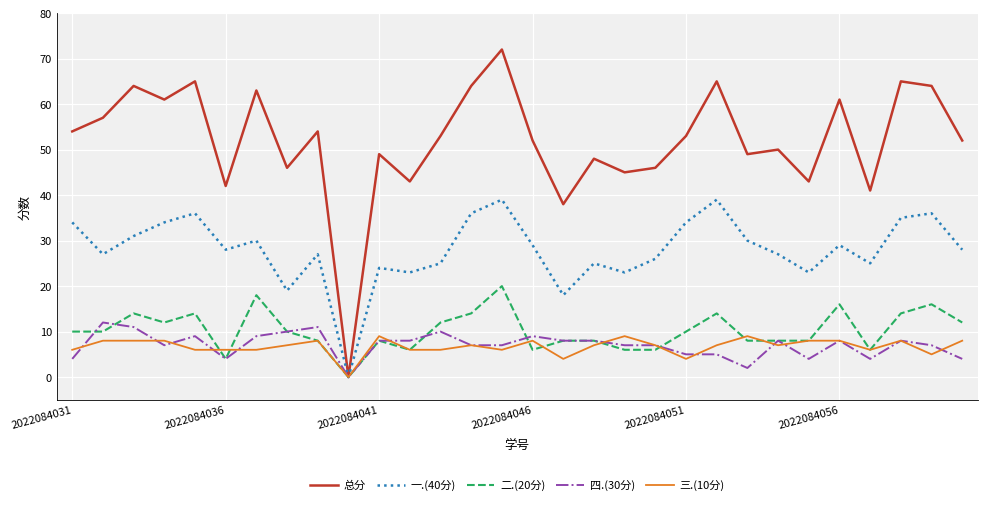

Which series has the largest total across all categories?

总分